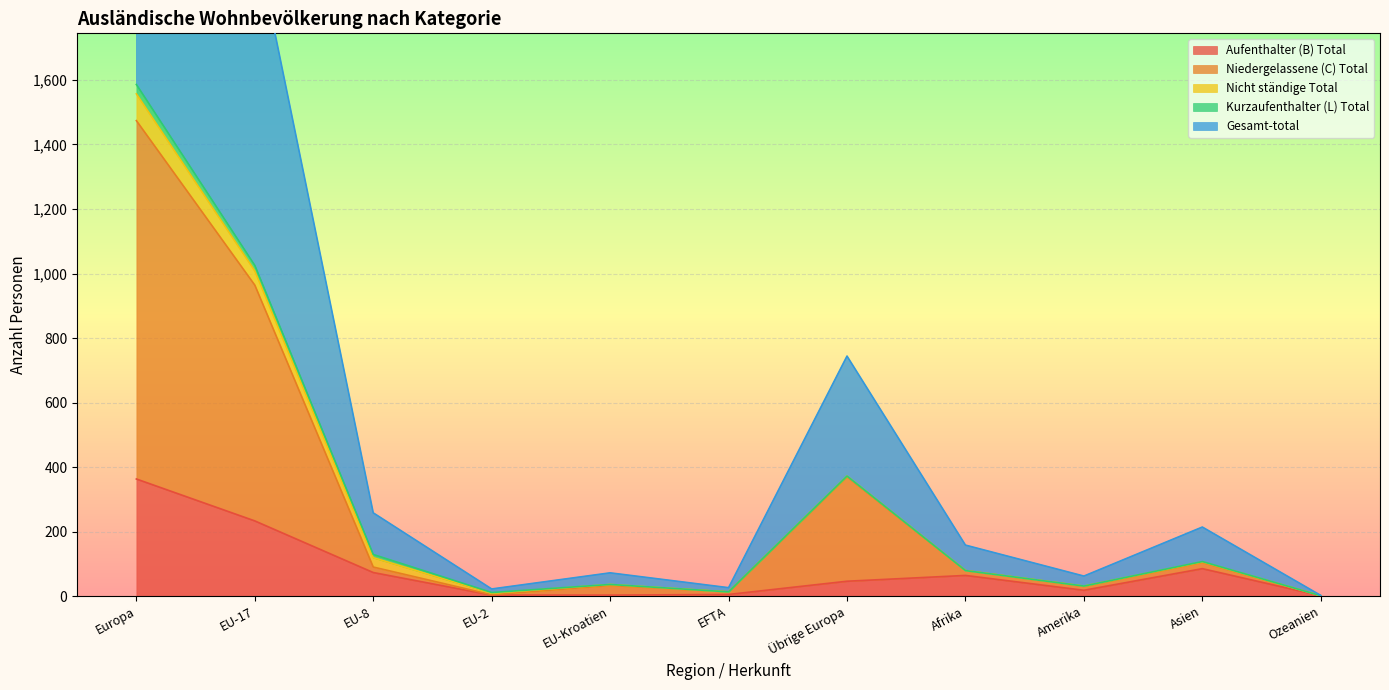

The value of Aufenthalter (B) Total at Europa is 607. True or false?

False